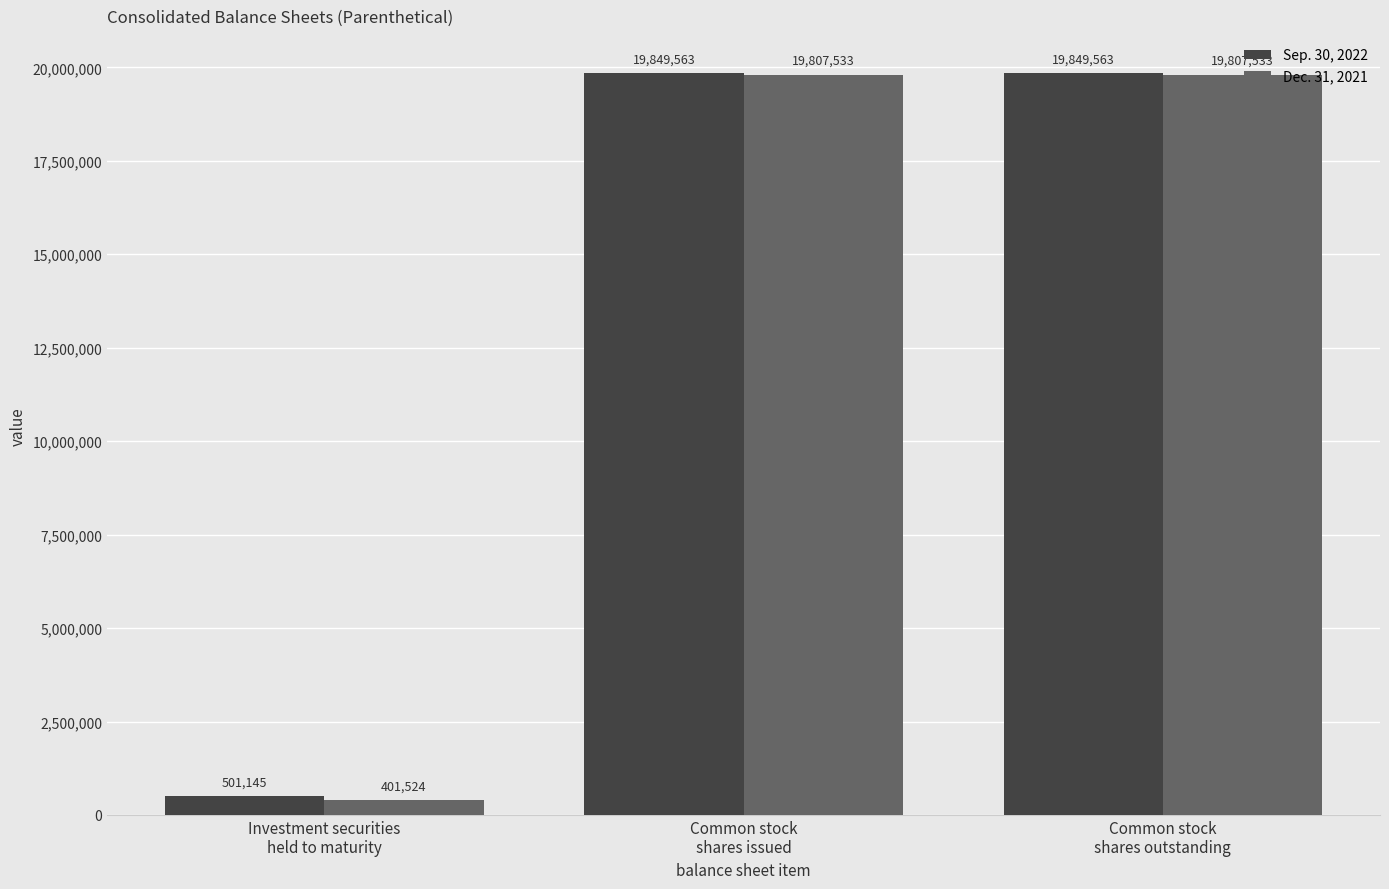

List the series in order of their overall mean, highest first.

Sep. 30, 2022, Dec. 31, 2021